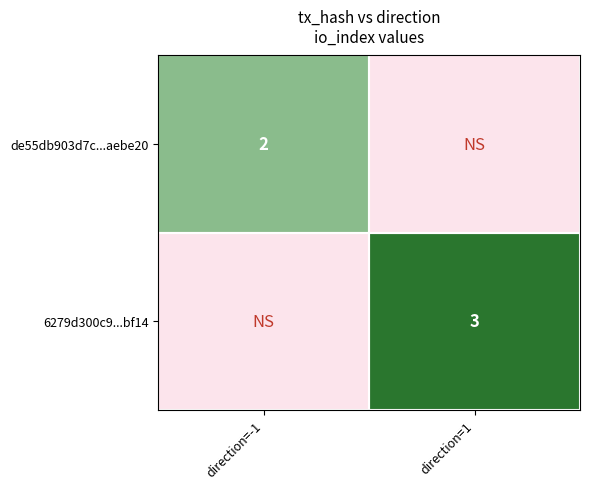

Is it true that de55db903d7c...aebe20 equals 2 at direction=-1?

True